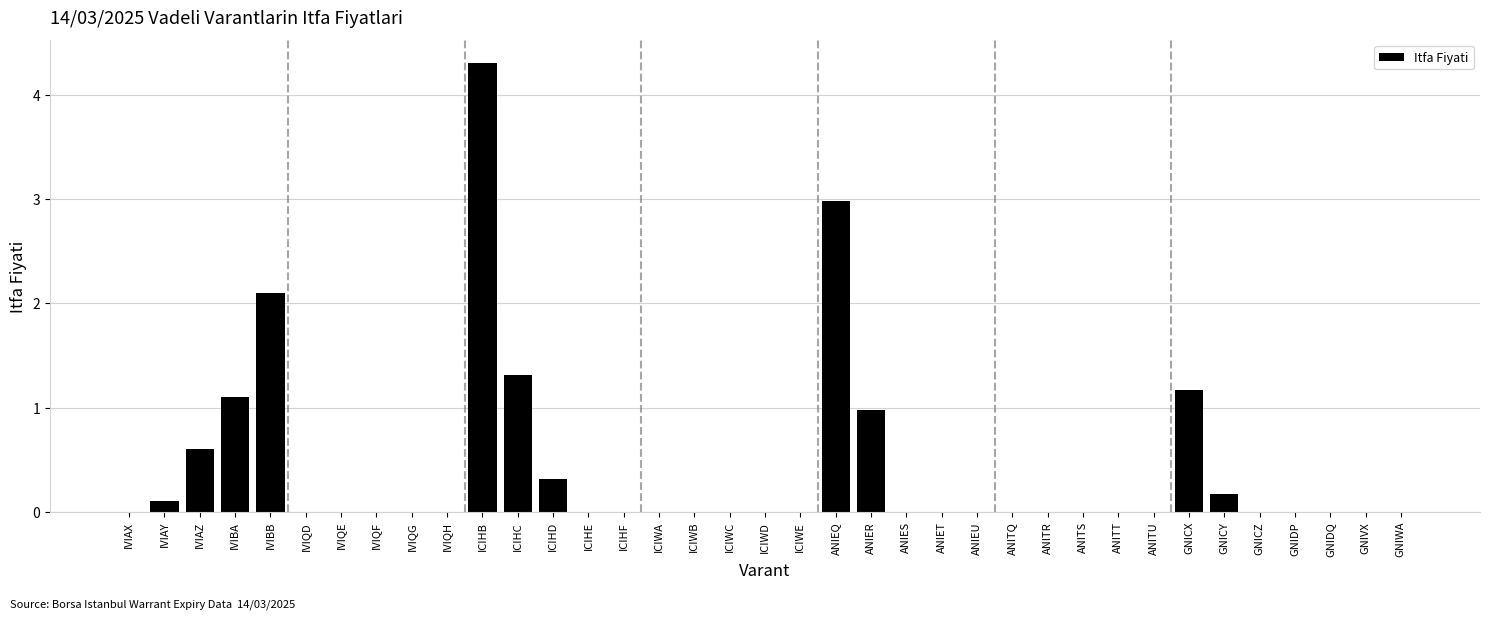

What is the greatest value displayed?

4.3